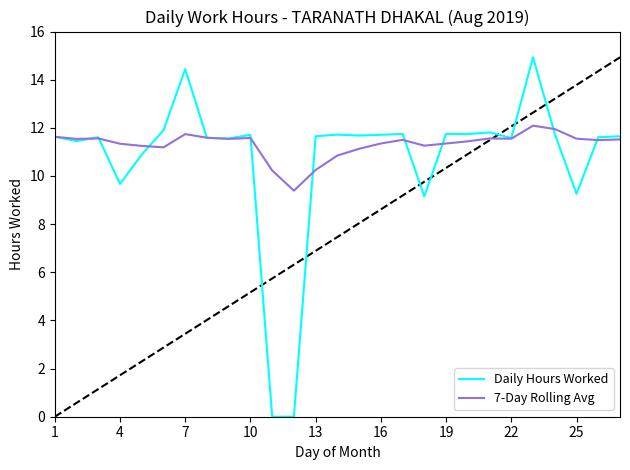

In 7-Day Rolling Avg, how many points are higher than both neighbors (excluding endpoints)?

6